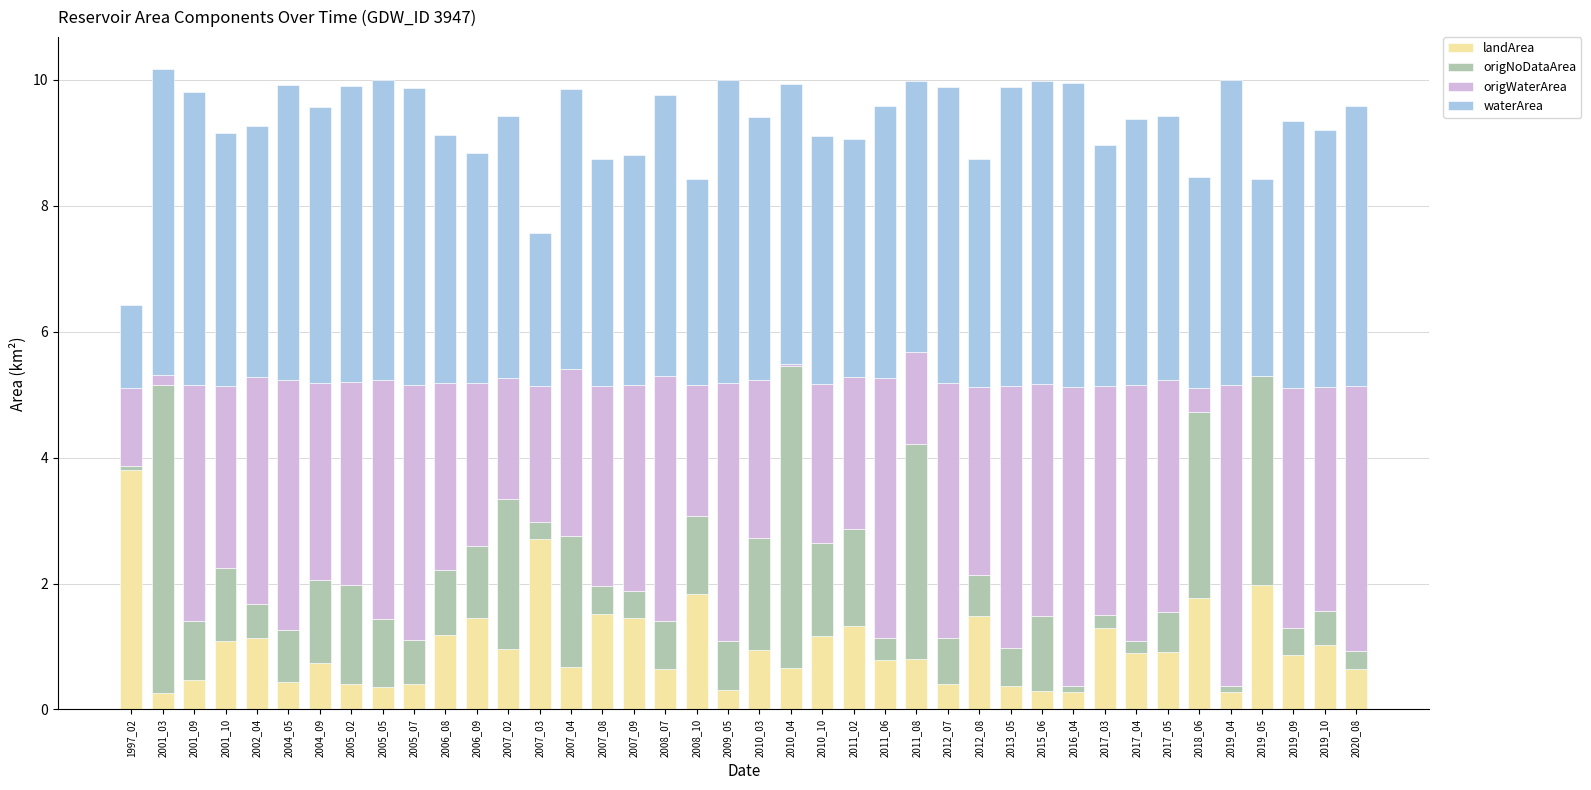

Are the bars grouped side by side (vs. stacked)?

No